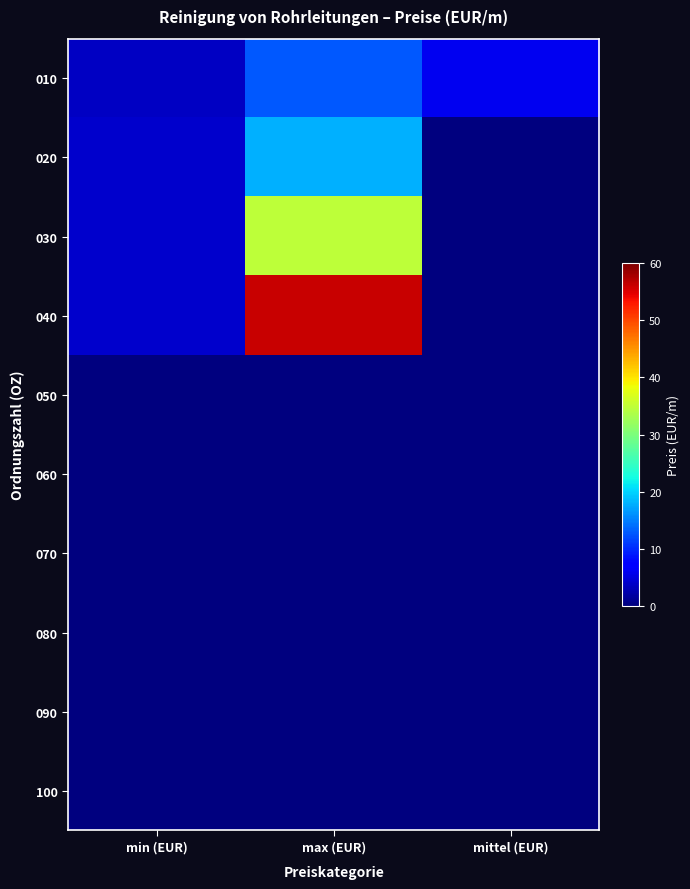

Reading left to right, what are all the values shown in this chart?

010: min (EUR)=3.6	max (EUR)=12.8	mittel (EUR)=6.0
020: min (EUR)=4.1	max (EUR)=17.9	mittel (EUR)=0.0
030: min (EUR)=4.1	max (EUR)=34.8	mittel (EUR)=0.0
040: min (EUR)=4.1	max (EUR)=56.2	mittel (EUR)=0.0
050: min (EUR)=0.0	max (EUR)=0.0	mittel (EUR)=0.0
060: min (EUR)=0.0	max (EUR)=0.0	mittel (EUR)=0.0
070: min (EUR)=0.0	max (EUR)=0.0	mittel (EUR)=0.0
080: min (EUR)=0.0	max (EUR)=0.0	mittel (EUR)=0.0
090: min (EUR)=0.0	max (EUR)=0.0	mittel (EUR)=0.0
100: min (EUR)=0.0	max (EUR)=0.0	mittel (EUR)=0.0